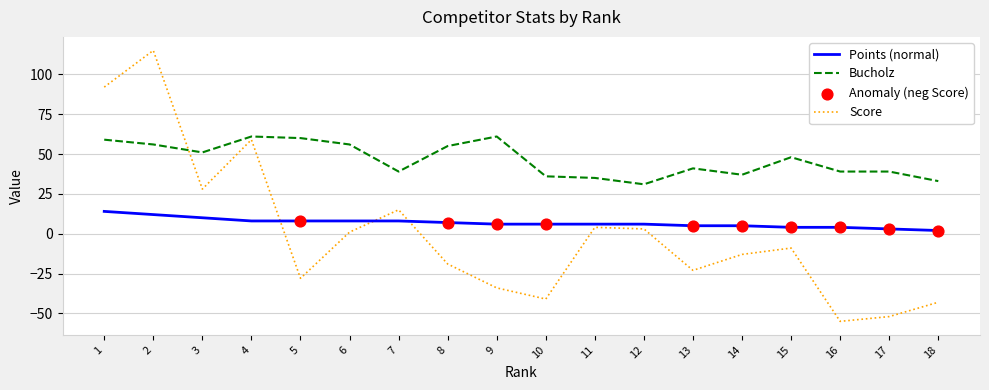

Between 2 and 17, which series saw the biggest shift?

Score